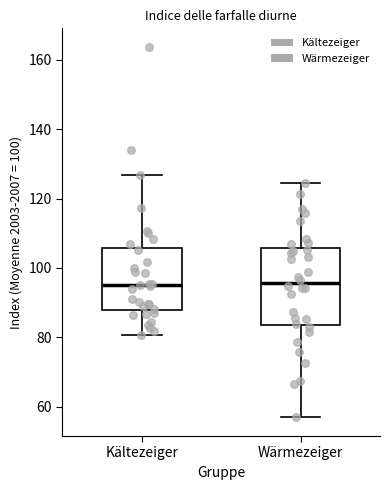

Reading left to right, transcribe this box plot: for each box, give where its median line is, the range the box spans, and where its two whiskers end, as read against the y-axis. The values are not printed on the chart, so give them approximately, as read against the axis.

Kältezeiger: median 96, box 88 to 106, whiskers 80 to 126
Wärmezeiger: median 96, box 84 to 106, whiskers 56 to 124